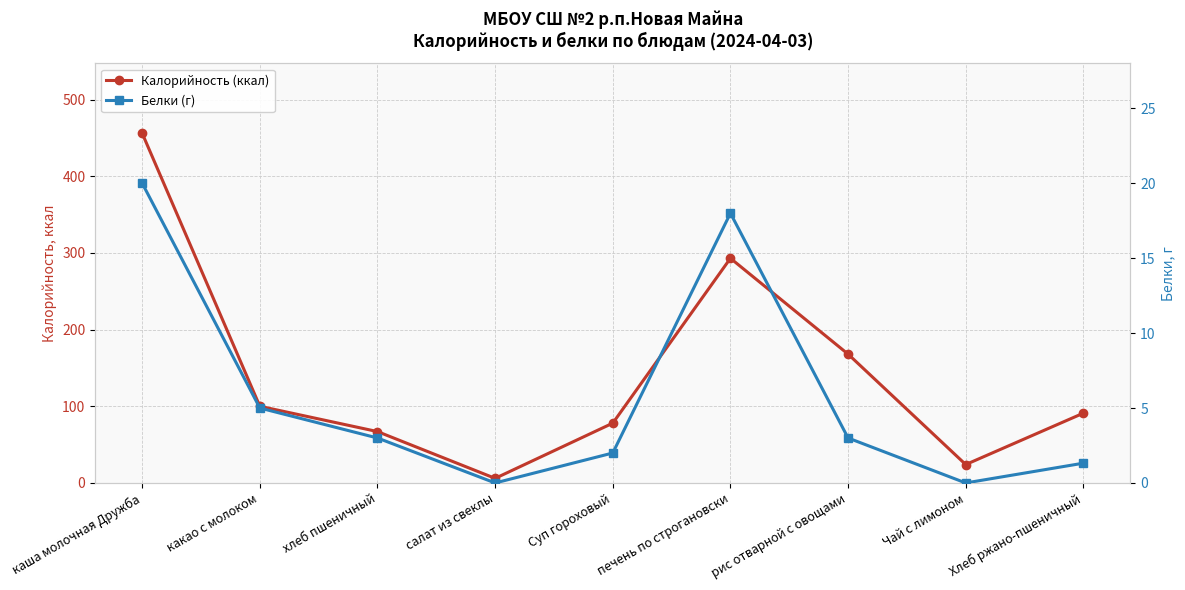

What are all the series names shown in the legend?

Калорийность (ккал), Белки (г)